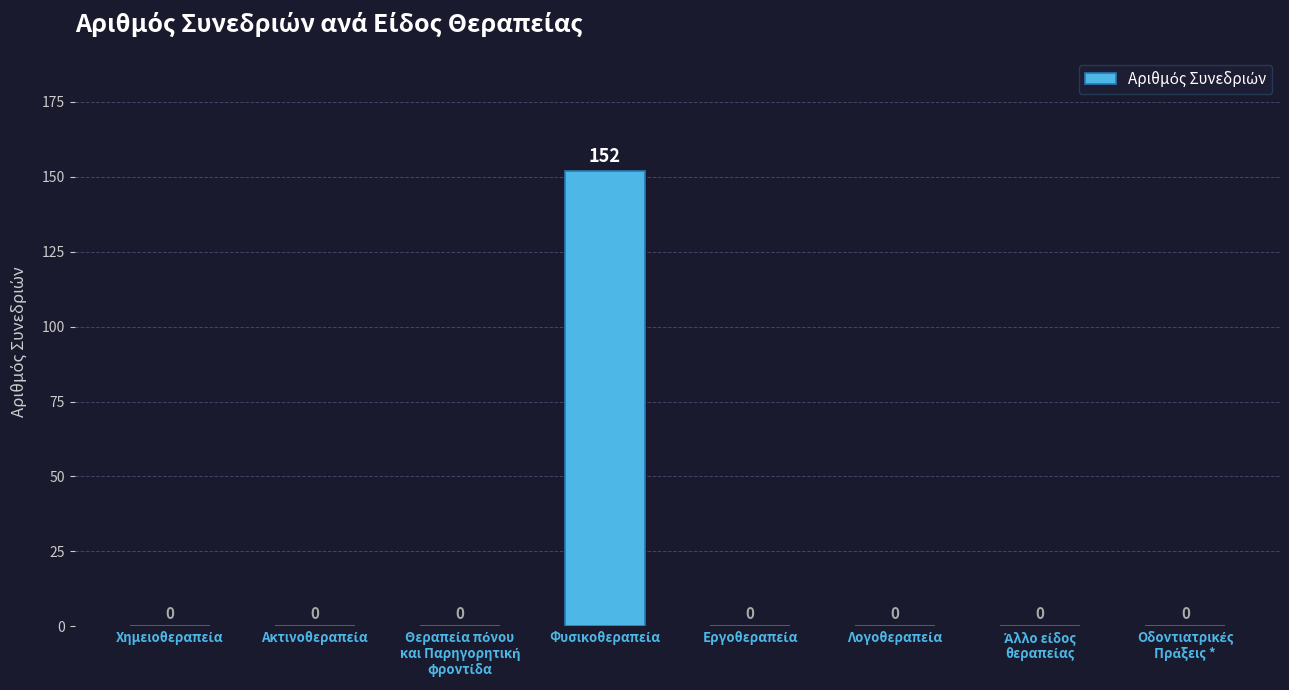

What is the greatest value displayed?

152